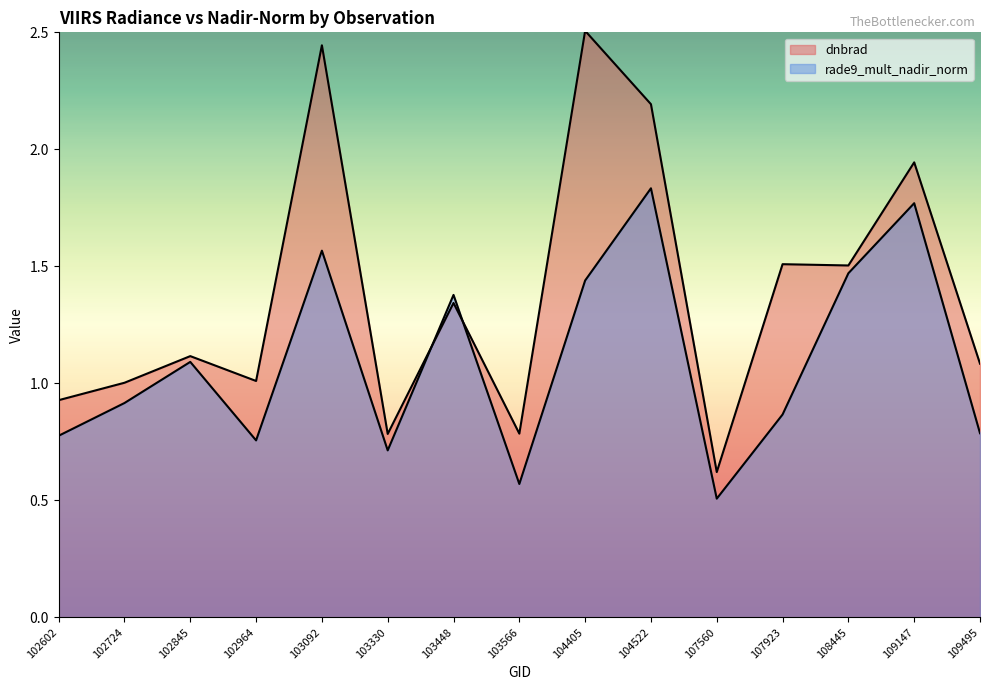

At which category is the sum across all series the highest?

104522